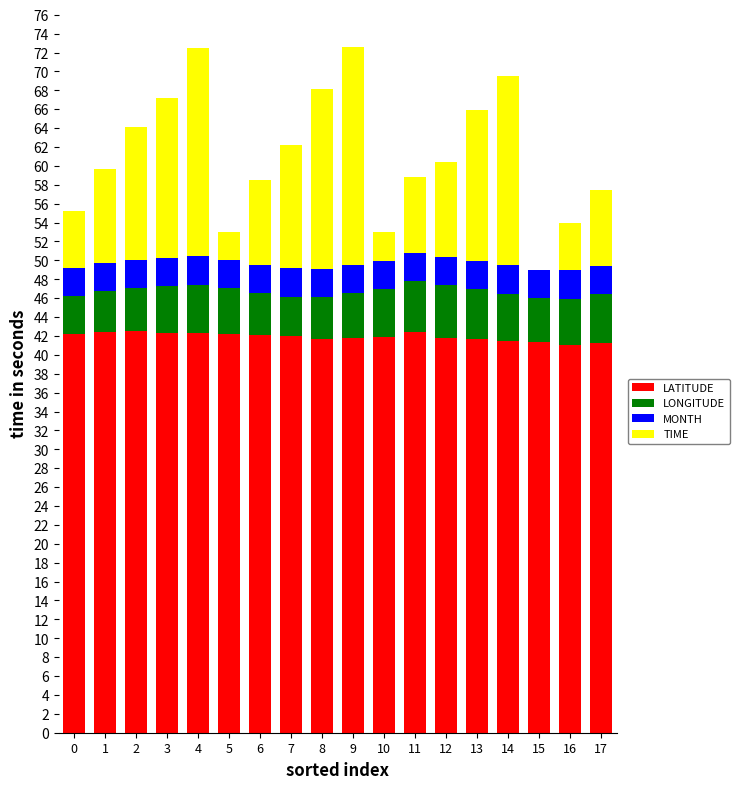

The value of LATITUDE at 13 is 41.6. True or false?

True